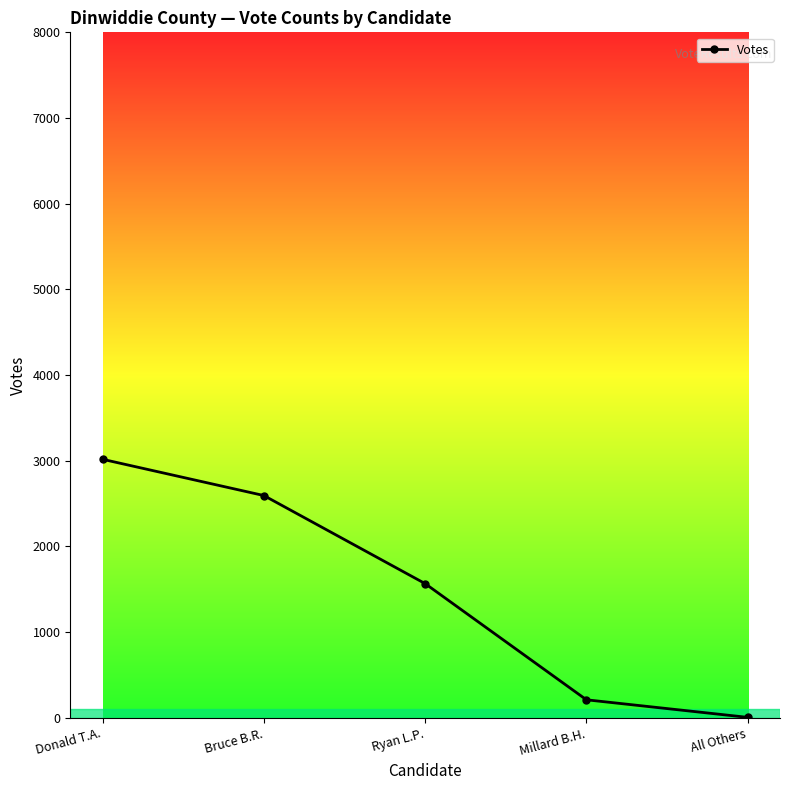

List the labels in order of value, largest first.

Donald T.A., Bruce B.R., Ryan L.P., Millard B.H., All Others